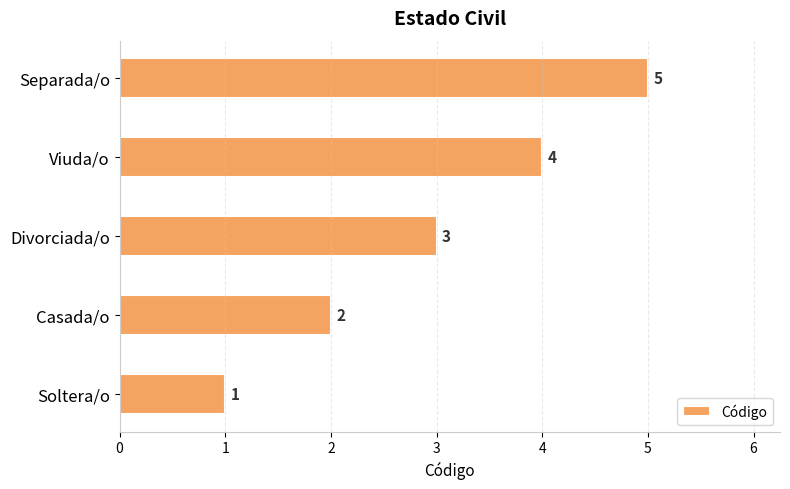

Count the values in the range 2 to 4.

3